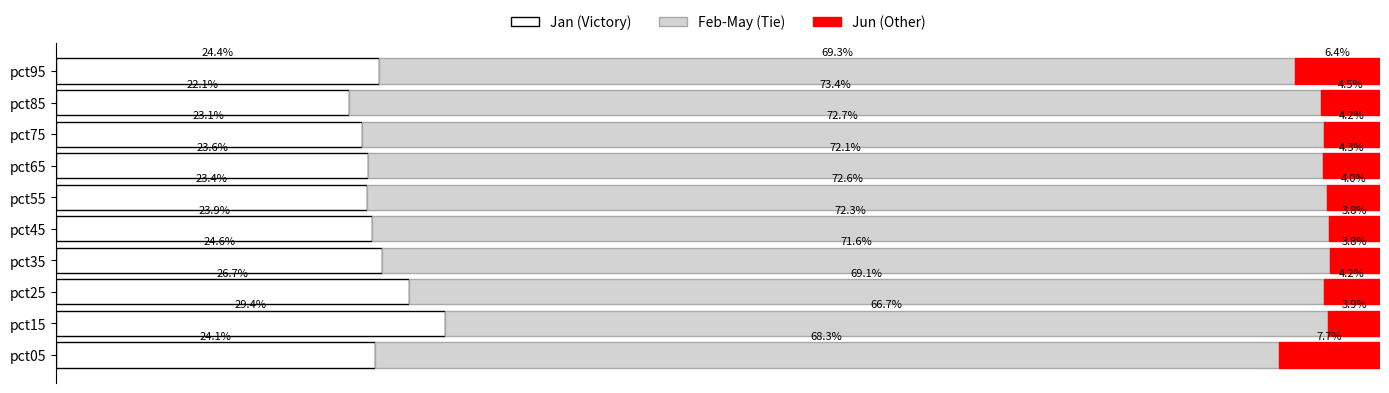

At which label does Jan (Victory) reach its peak?

pct15